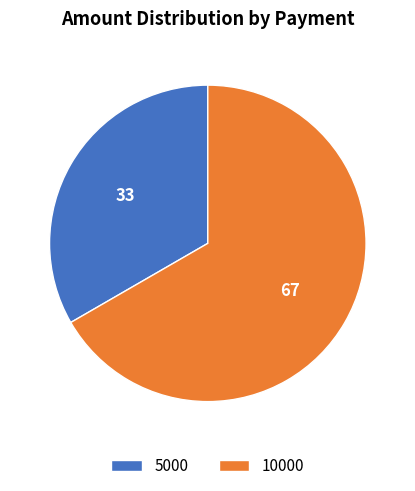

Is the sum of 10000 and 5000 greater than half?

Yes